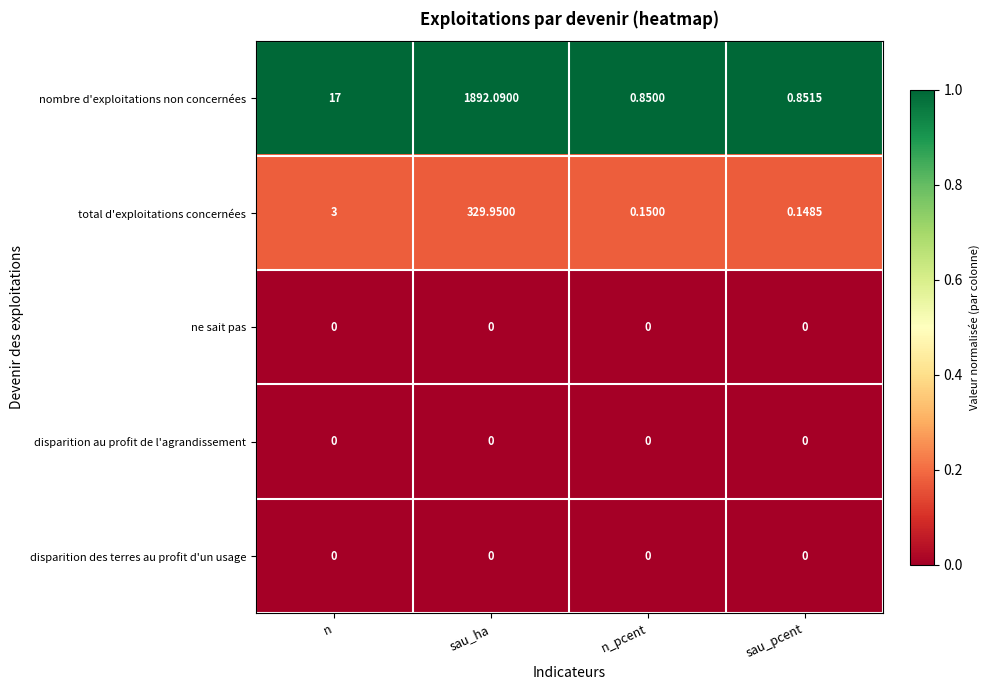

At which label does nombre d'exploitations non concernées reach its minimum?

n_pcent